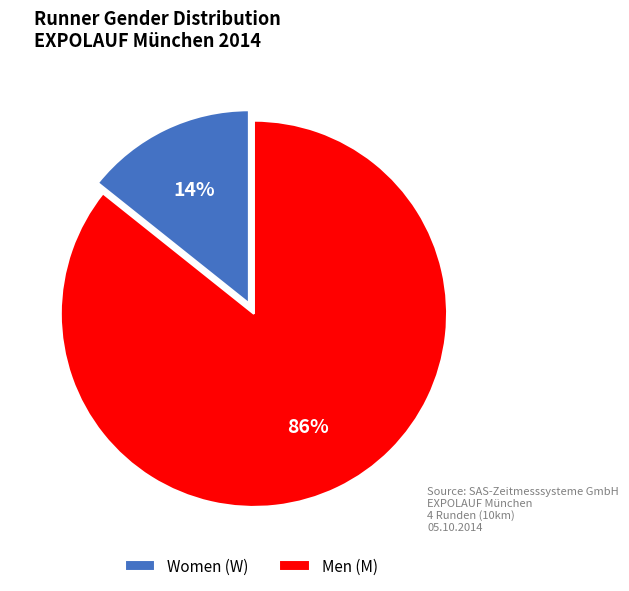

To the nearest percent, what is the average slice percentage?

50%